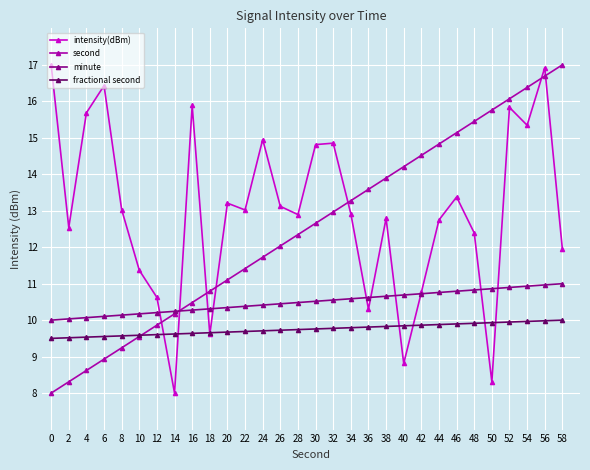

What is the total value across all series at 48?

48.6